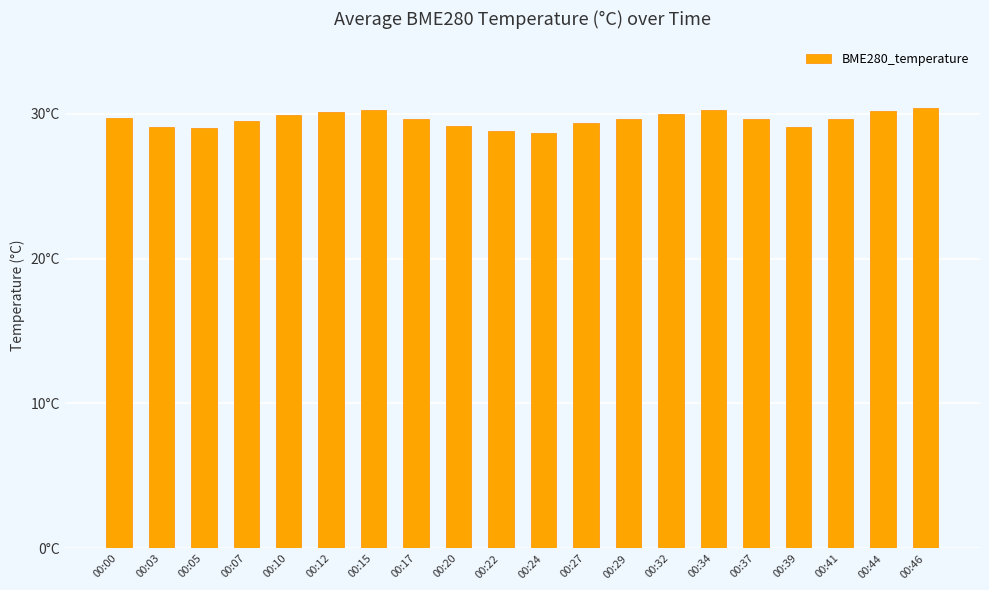

Does the chart contain any negative values?

No